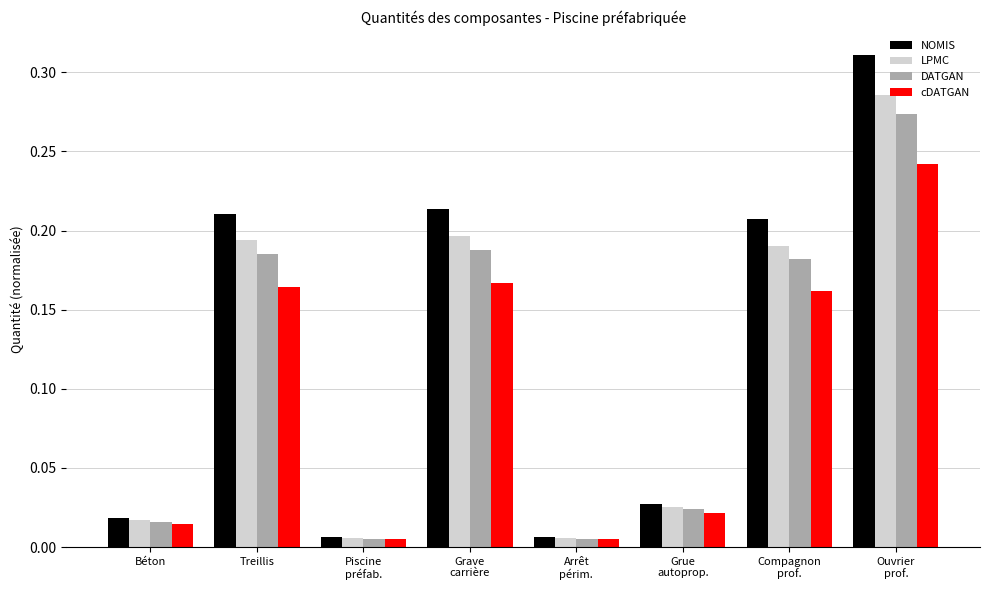

What position from the right is Piscine
préfab.?

6